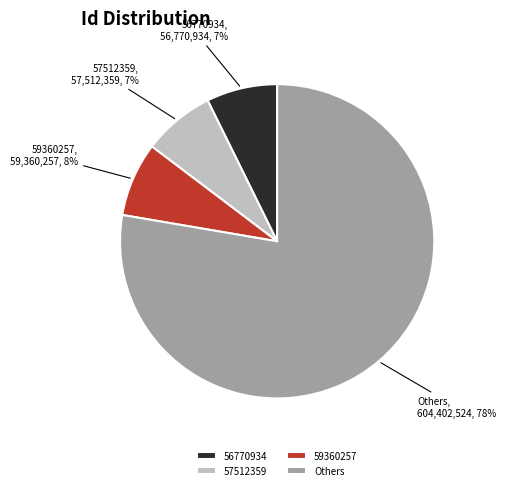

To the nearest percent, what is the average slice percentage?

25%